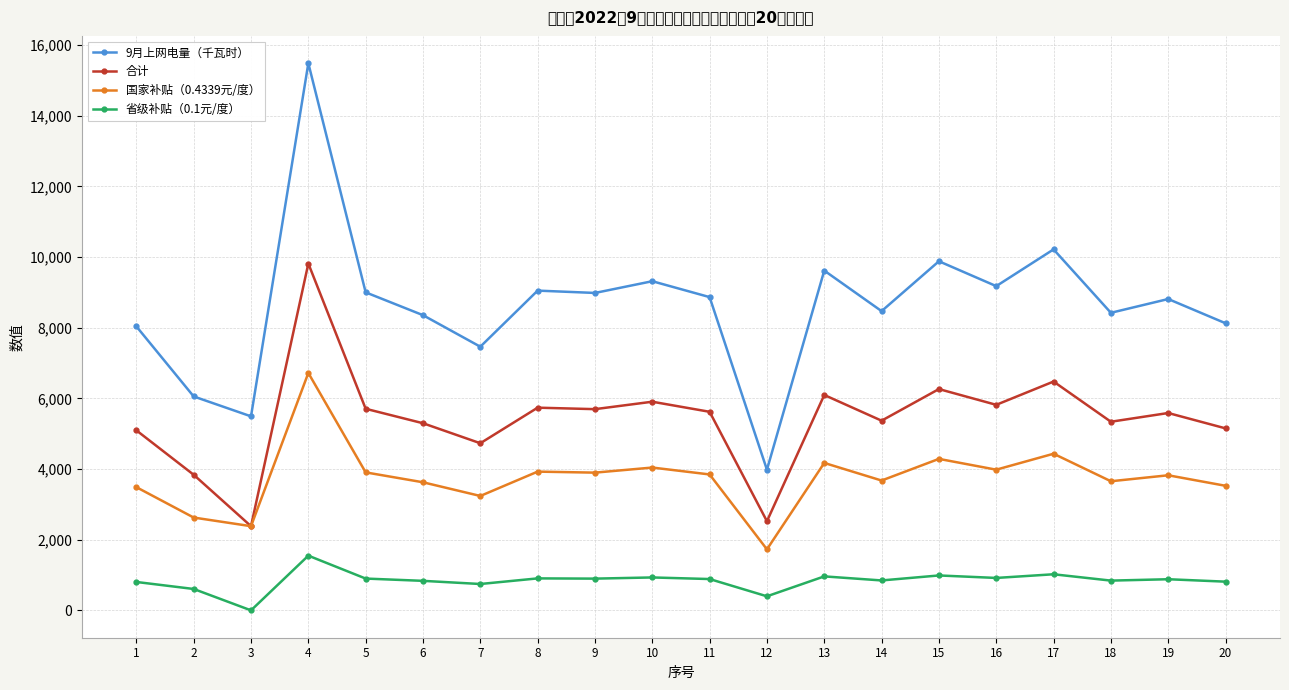

The value of 省级补贴（0.1元/度） at 13 is 961.8. True or false?

True